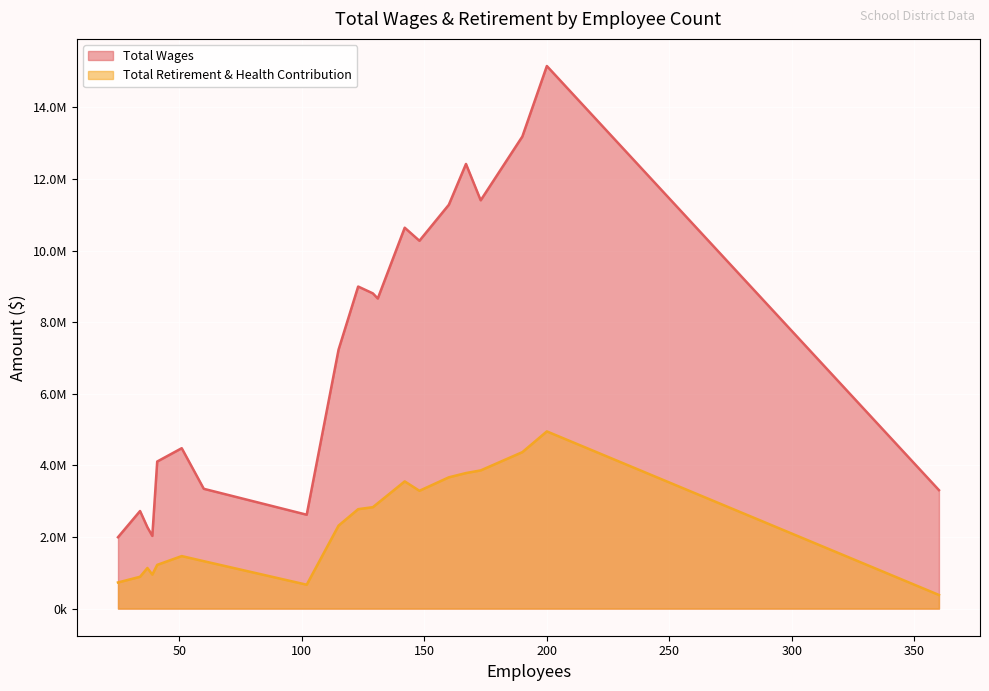

What are all the series names shown in the legend?

Total Wages, Total Retirement & Health Contribution